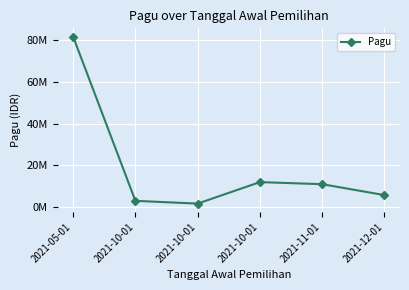

What is the change in value from 2021-10-01 to 2021-12-01?

+2758100